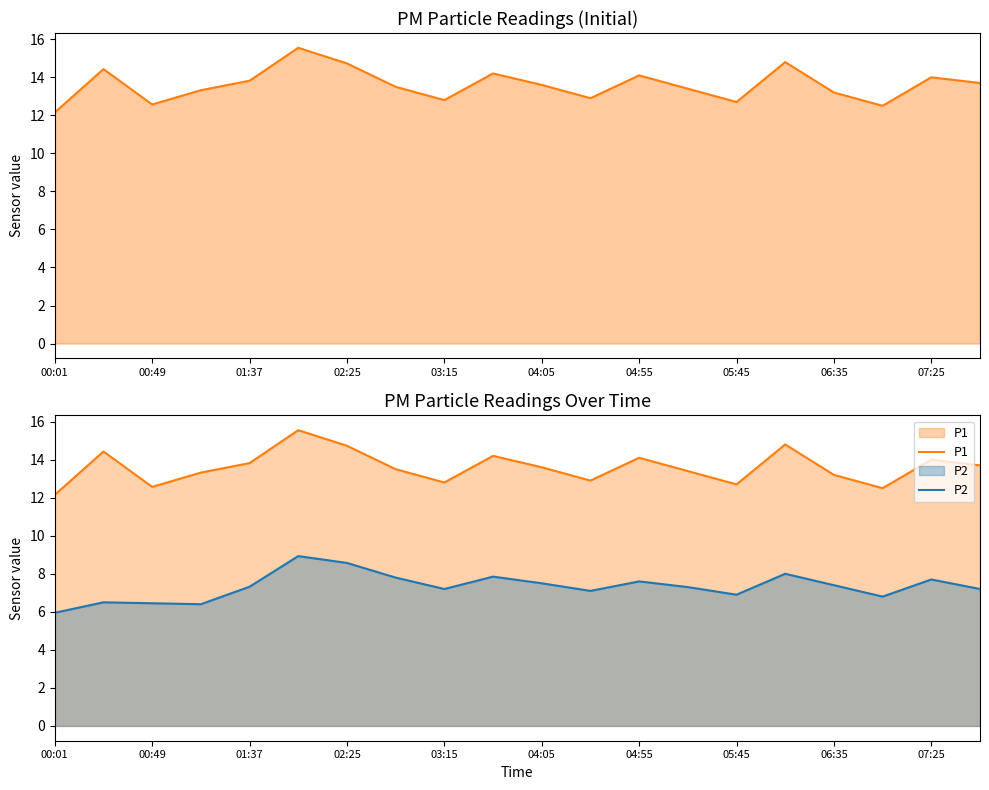

At which category does the chart reach its minimum across all series?

00:01